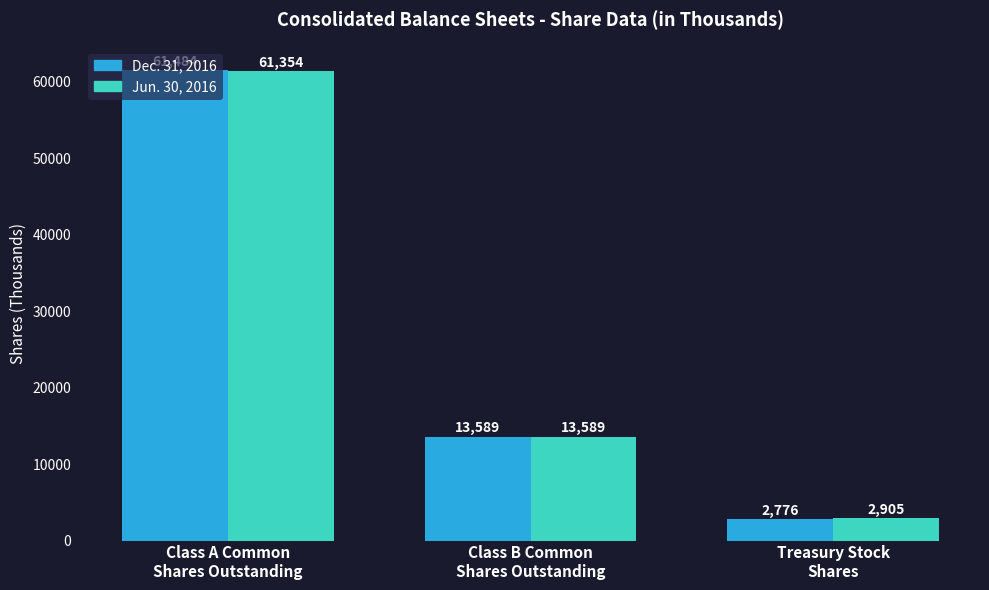

The value of Jun. 30, 2016 at Treasury Stock
Shares is 2905. True or false?

True